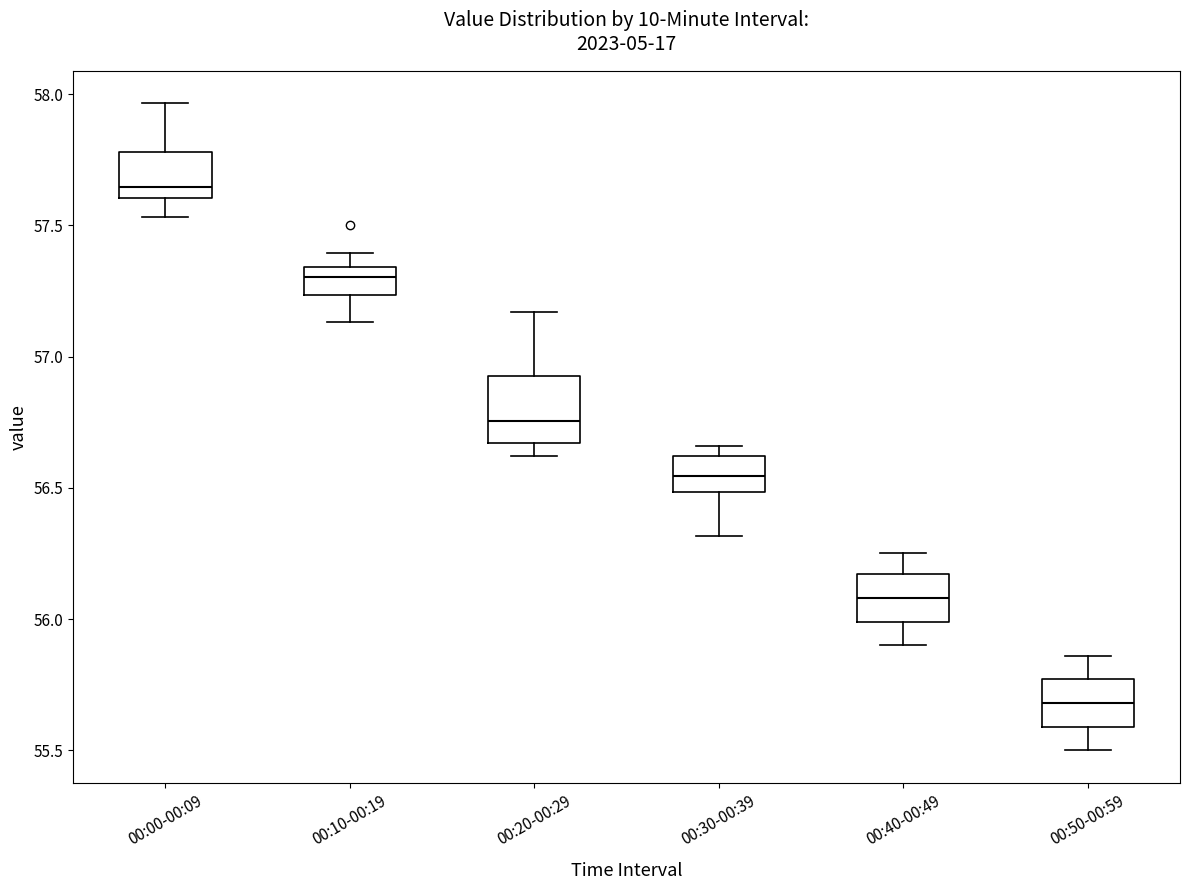

Reading left to right, transcribe this box plot: for each box, give where its median line is, the range the box spans, and where its two whiskers end, as read against the y-axis. The values are not printed on the chart, so give them approximately, as read against the axis.

00:00-00:09: median 57.65, box 57.60 to 57.80, whiskers 57.55 to 57.95
00:10-00:19: median 57.30, box 57.25 to 57.35, whiskers 57.15 to 57.40
00:20-00:29: median 56.75, box 56.65 to 56.90, whiskers 56.60 to 57.15
00:30-00:39: median 56.55, box 56.50 to 56.60, whiskers 56.30 to 56.65
00:40-00:49: median 56.10, box 56.00 to 56.15, whiskers 55.90 to 56.25
00:50-00:59: median 55.70, box 55.60 to 55.75, whiskers 55.50 to 55.85